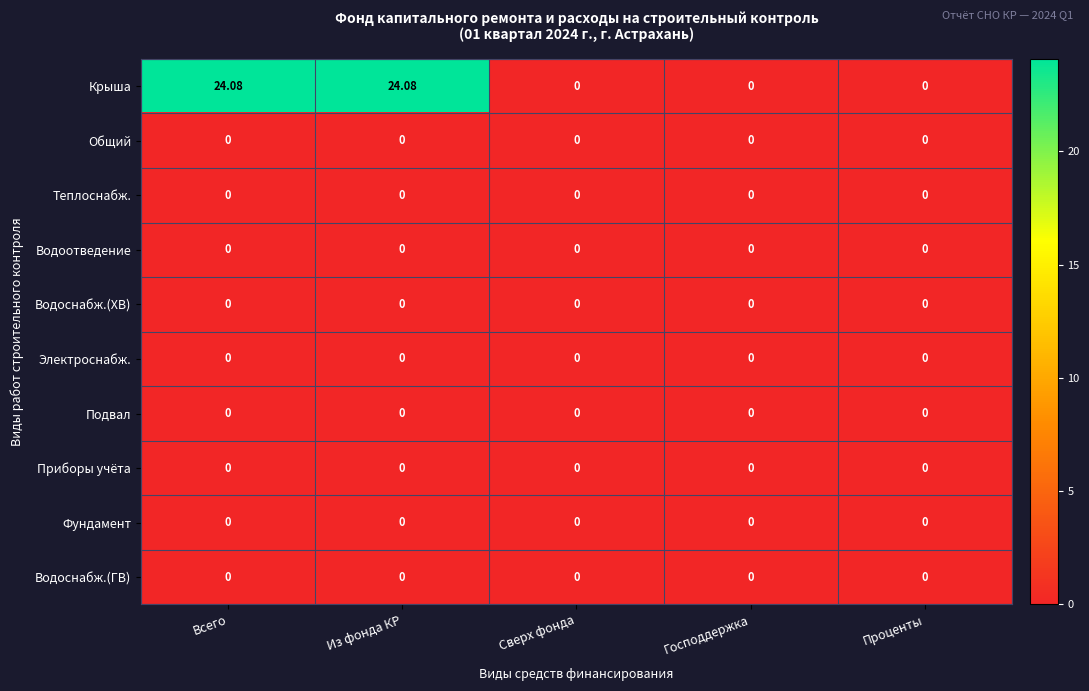

Which series has the widest spread of values?

Крыша